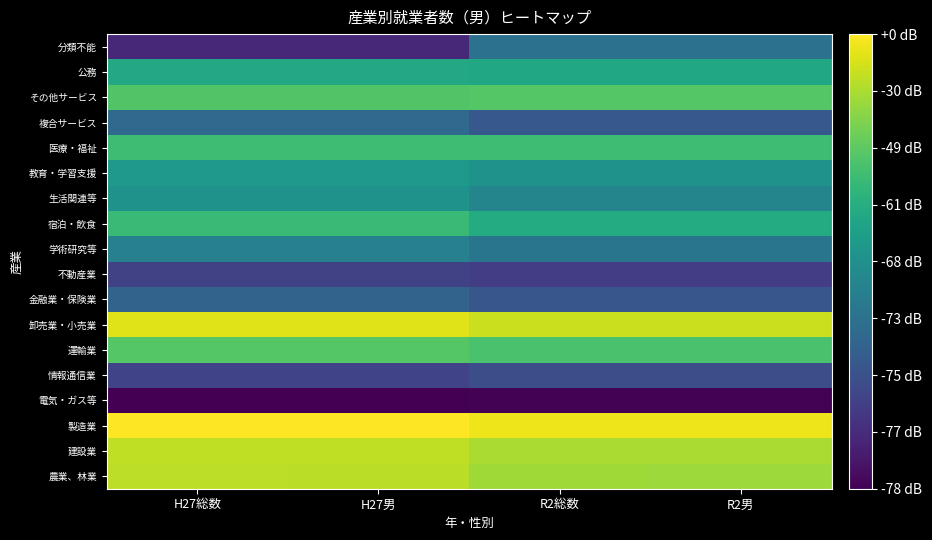

Which has a higher value, R2男 or H27男?

H27男